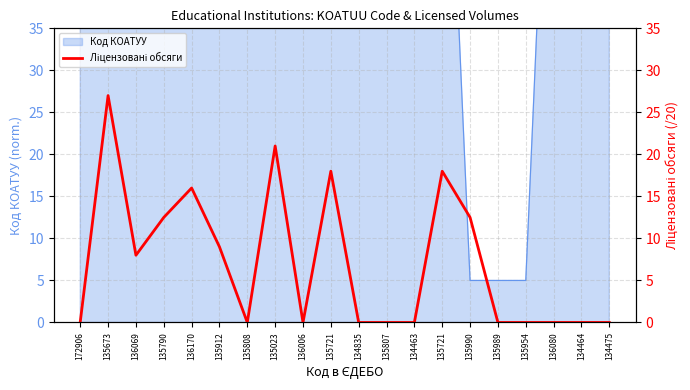

Which has a higher value, 134475 or 135673?

135673